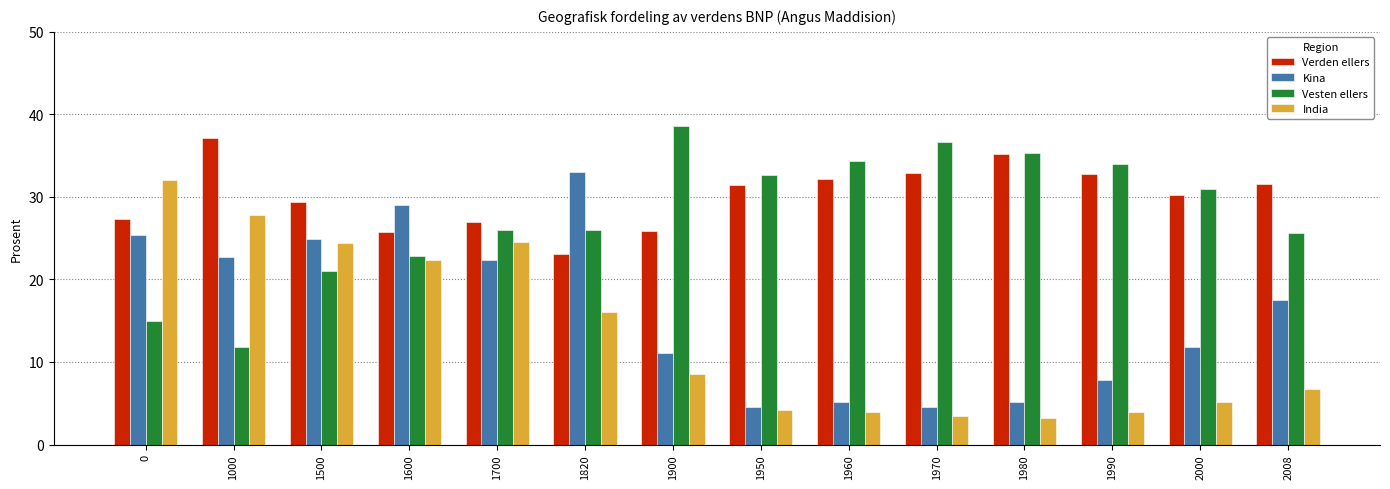

Is it true that India equals 27.8 at 1000?

True